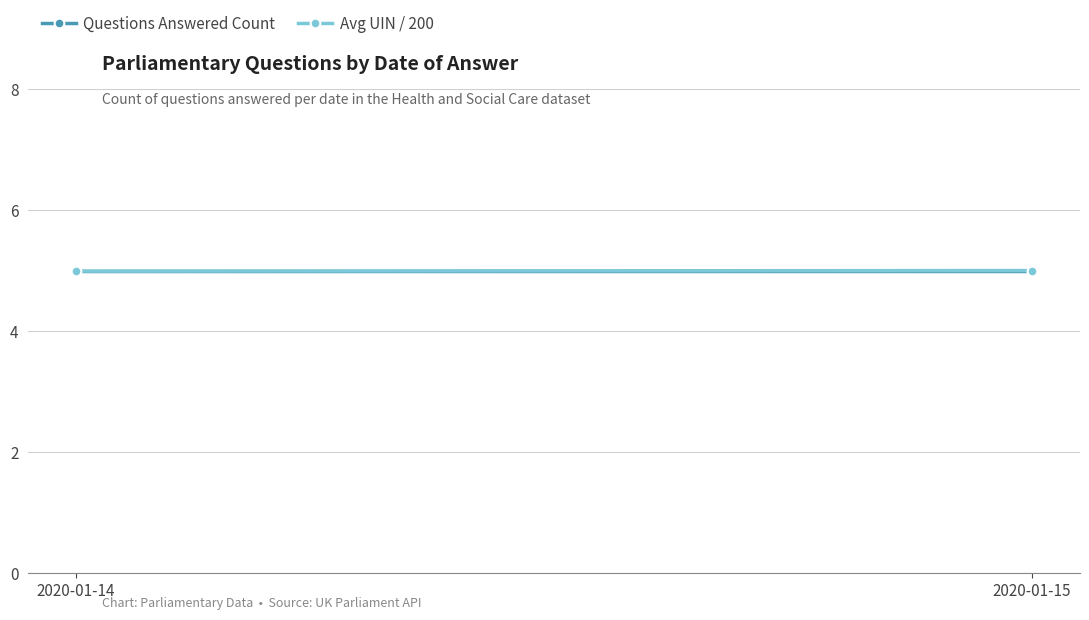

What is the sum of the Avg UIN / 200 values at 2020-01-14 and 2020-01-15?

10.0